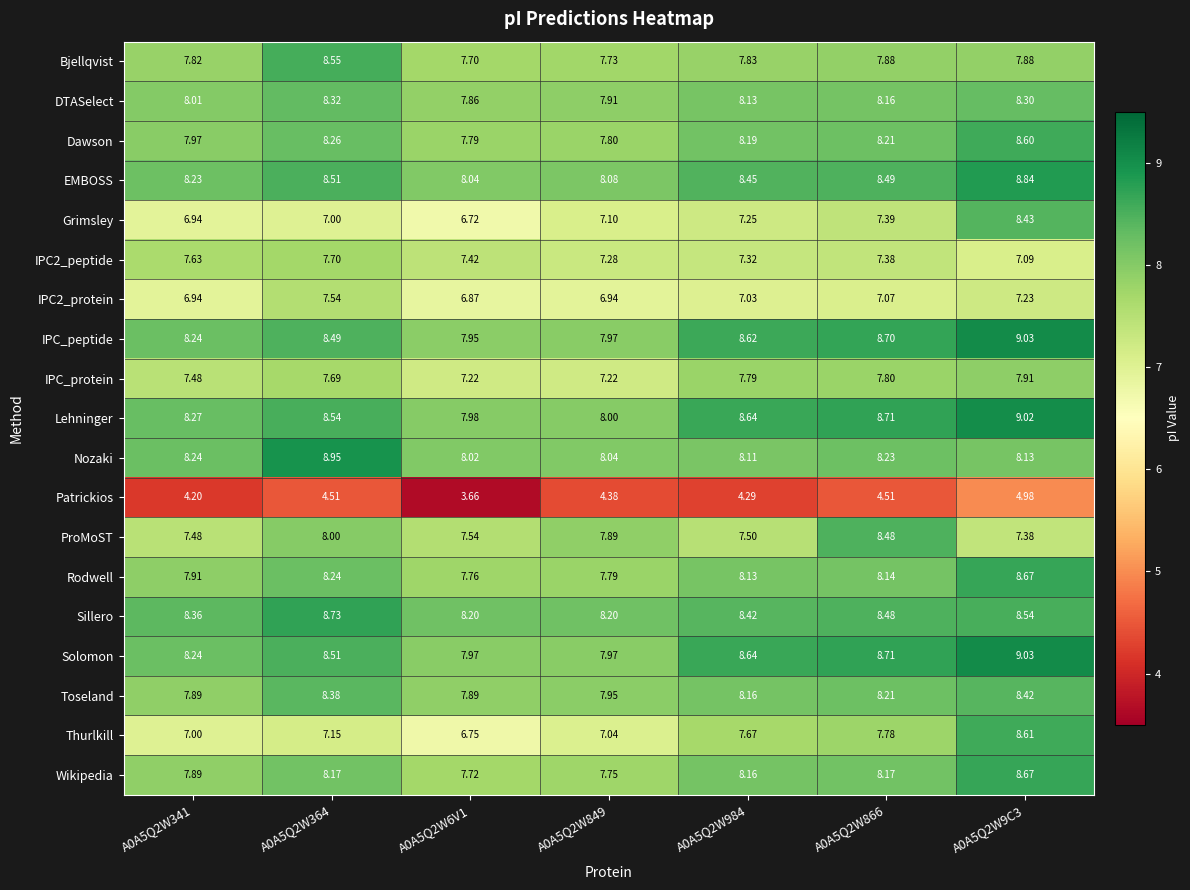

Which series has the largest total across all categories?

Lehninger